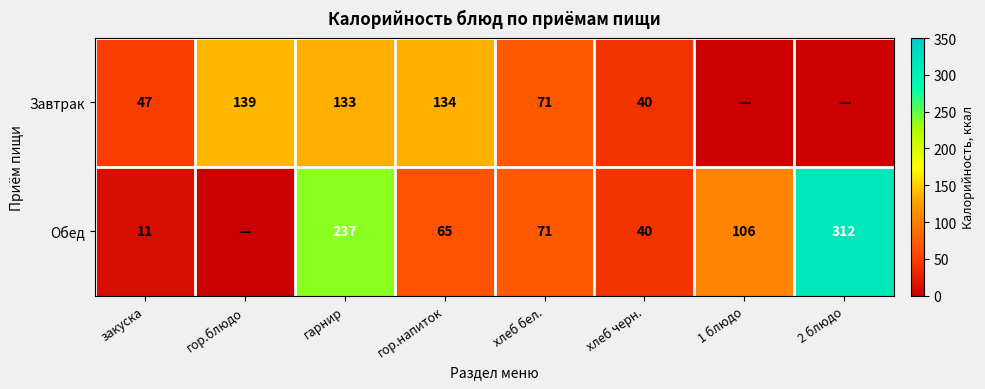

What is the total value across all series at 1 блюдо?

106